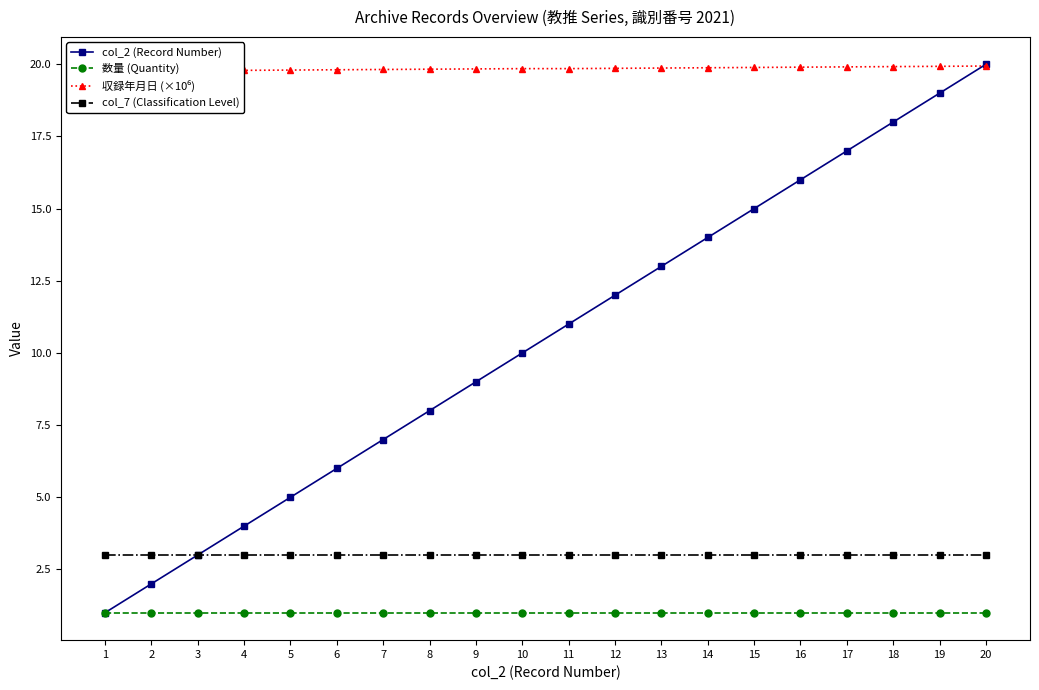

True or false: col_7 (Classification Level) has a value of 3.0 at 18.

True